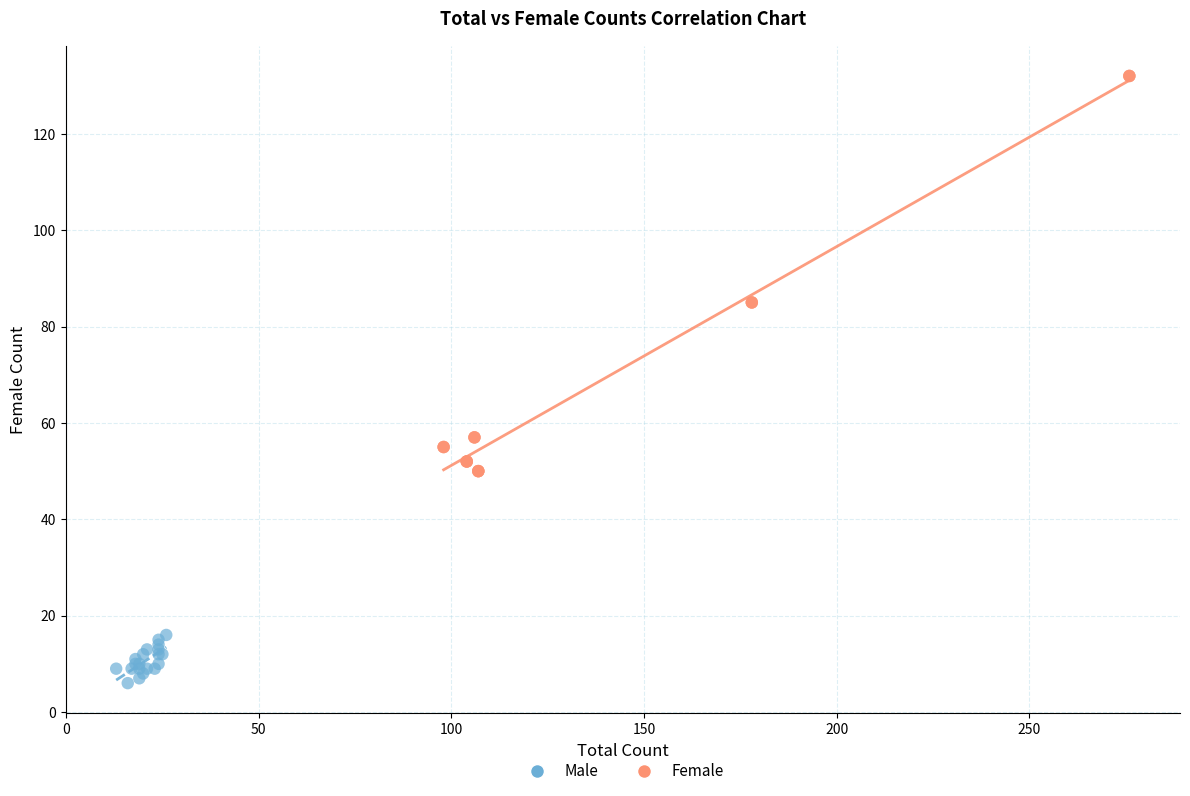

Which series has the largest Y range (max minus min)?

Female